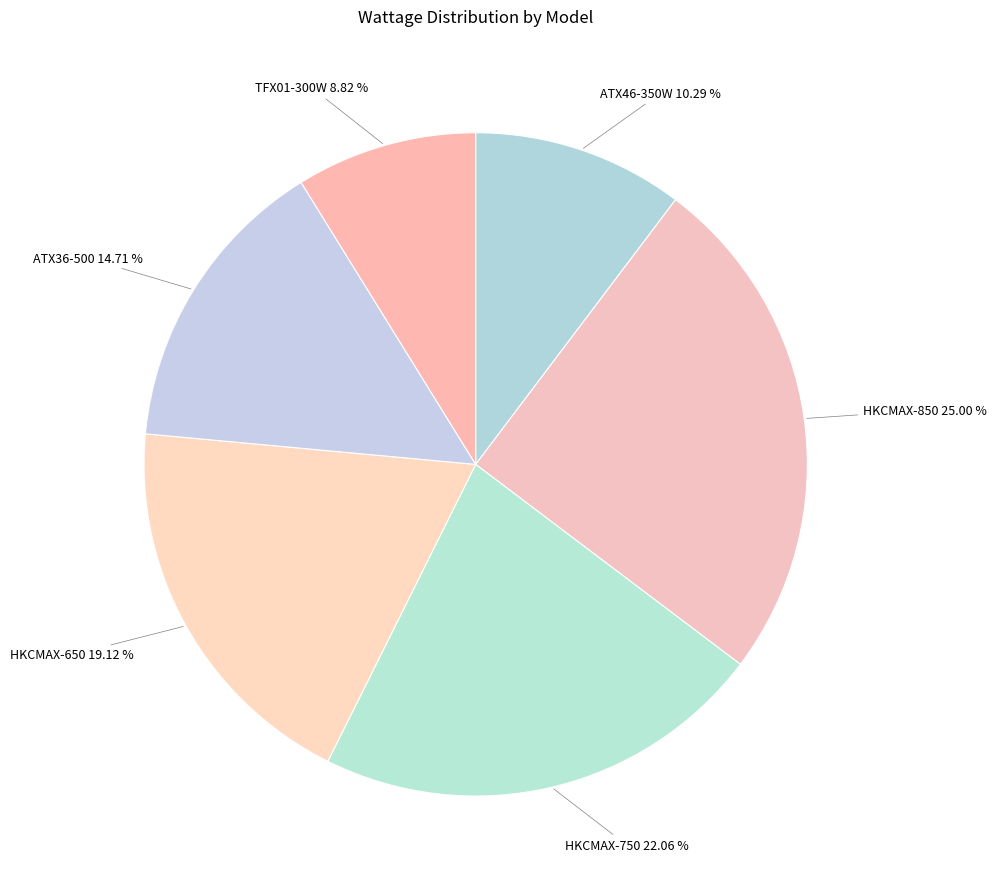

What is the smallest slice in the pie chart?

TFX01-300W